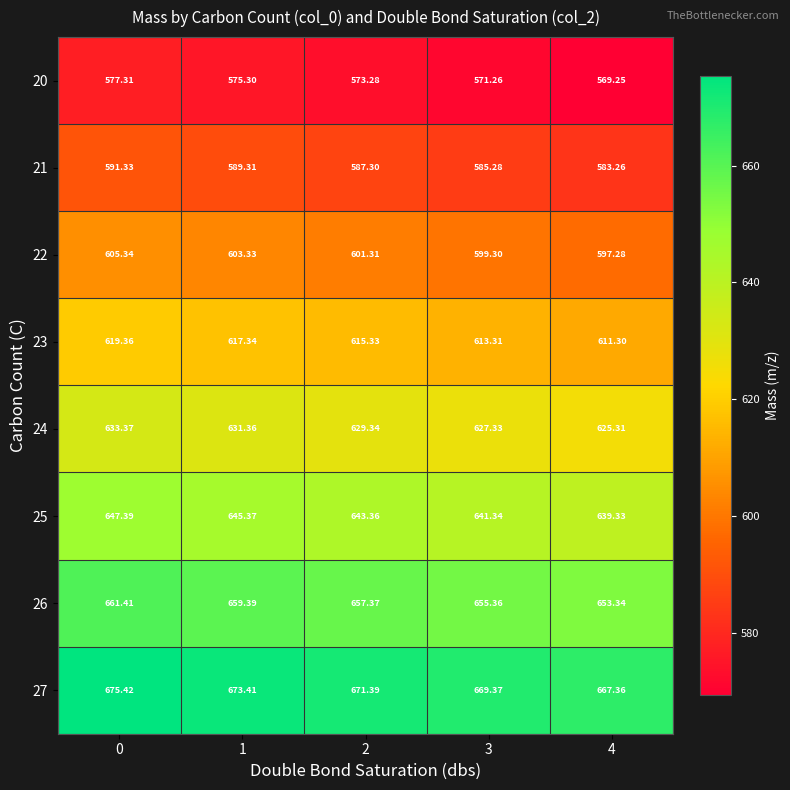

Is the value of 20 at 0 greater than the value of 21 at 1?

No